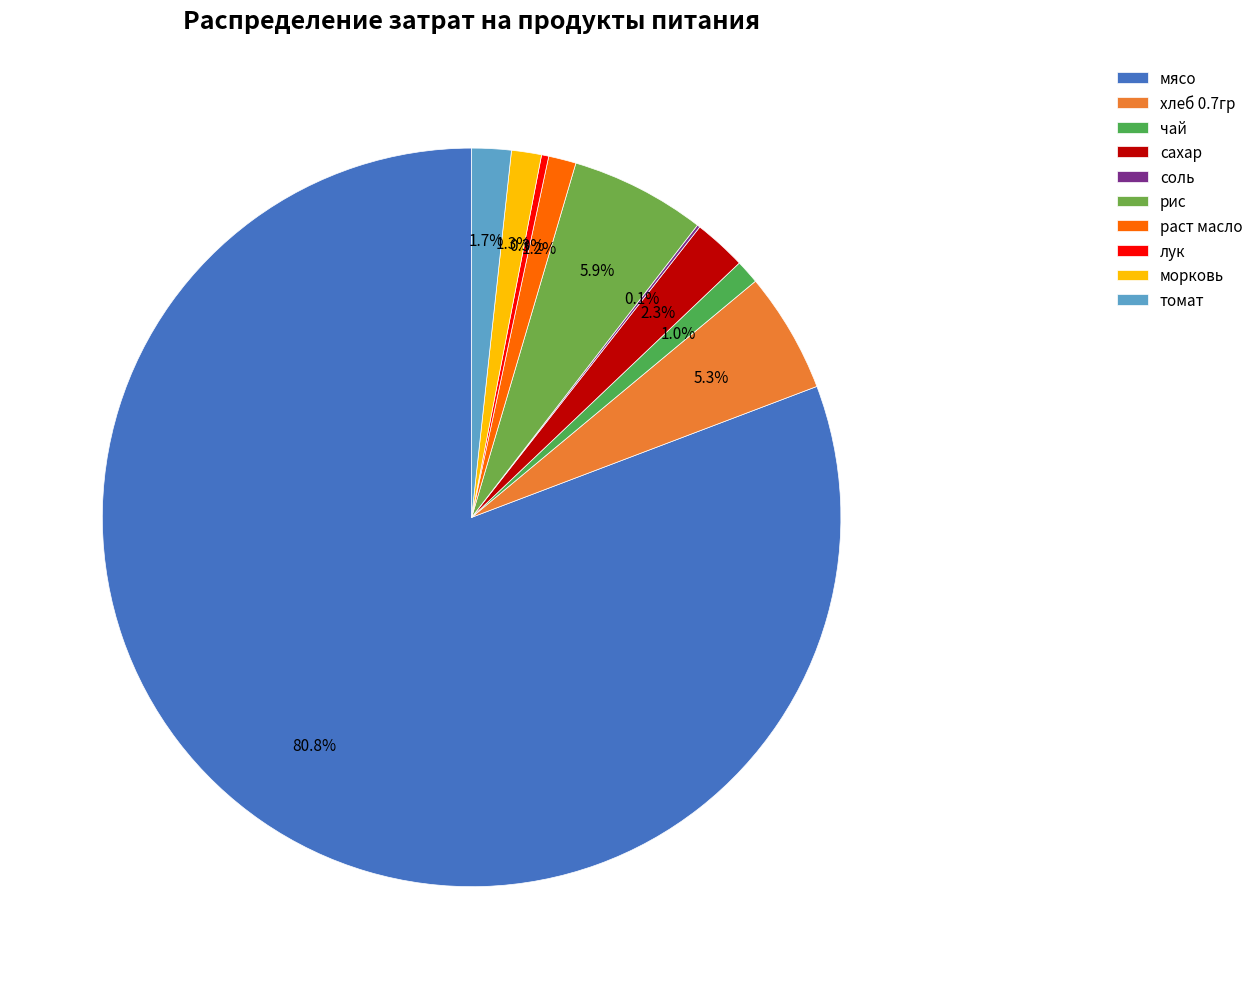

Combined, do раст масло and лук account for over 50%?

No